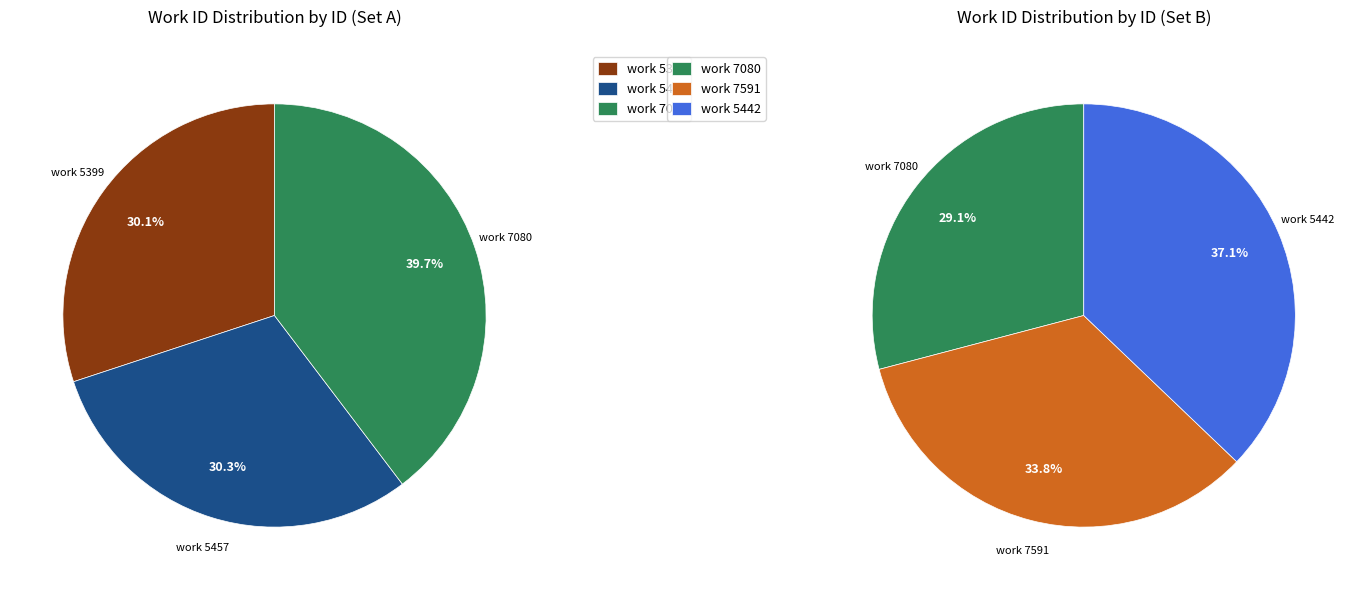

True or false: 5442 accounts for 17% of the total.

False